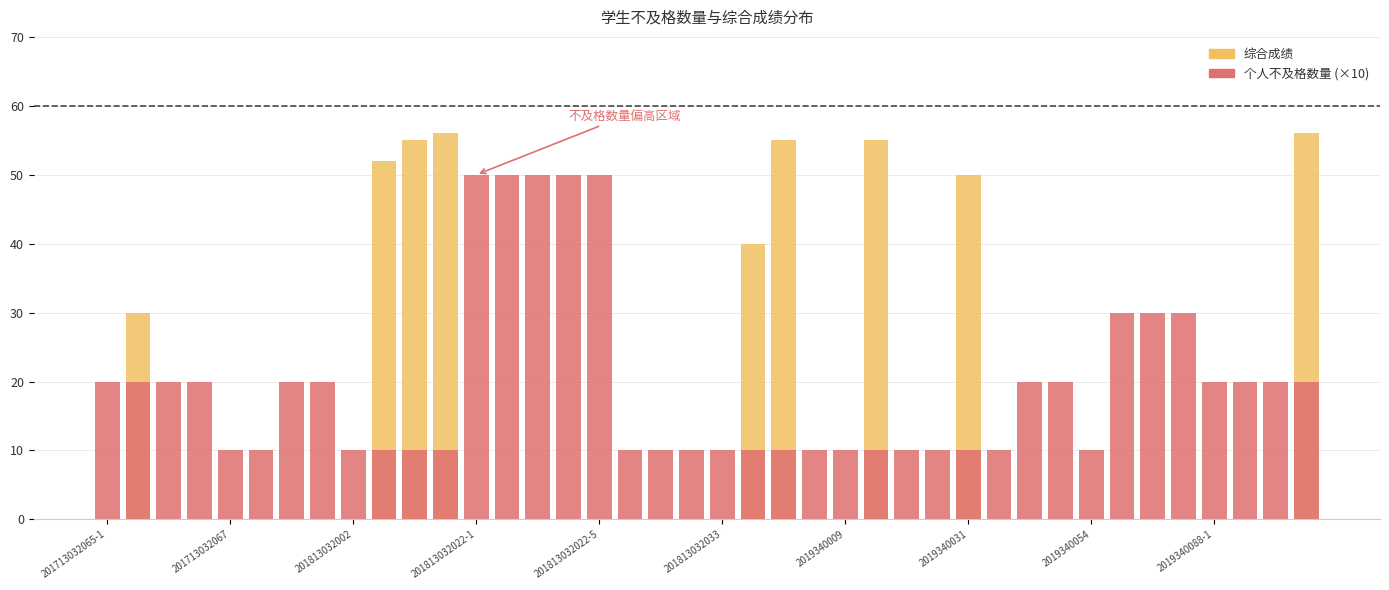

At which category is the sum across all series the highest?

39